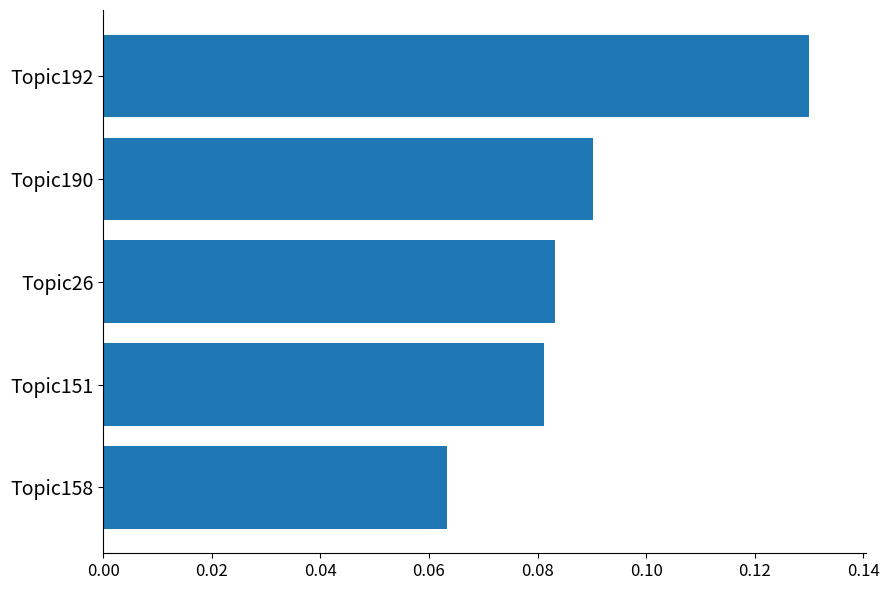

List the labels in order of value, smallest first.

Topic158, Topic151, Topic26, Topic190, Topic192